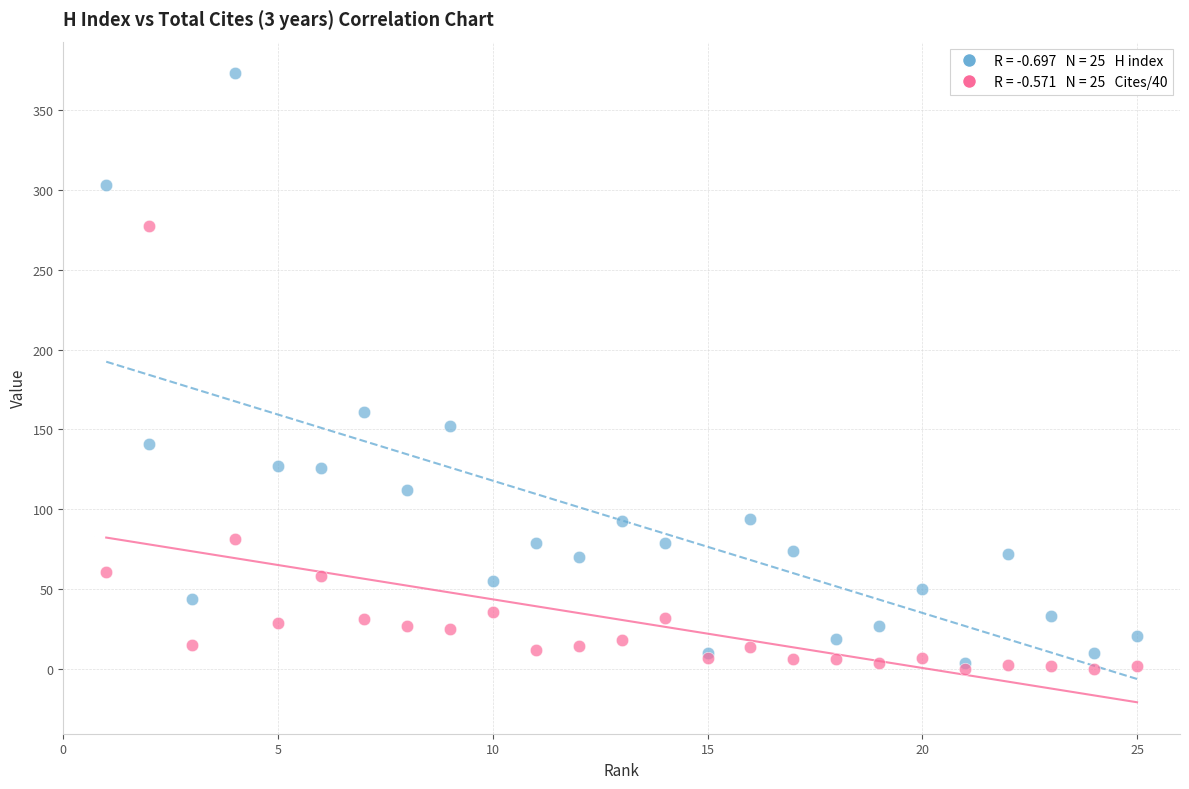

Across all series, what Y value is closest to 186?

161.0